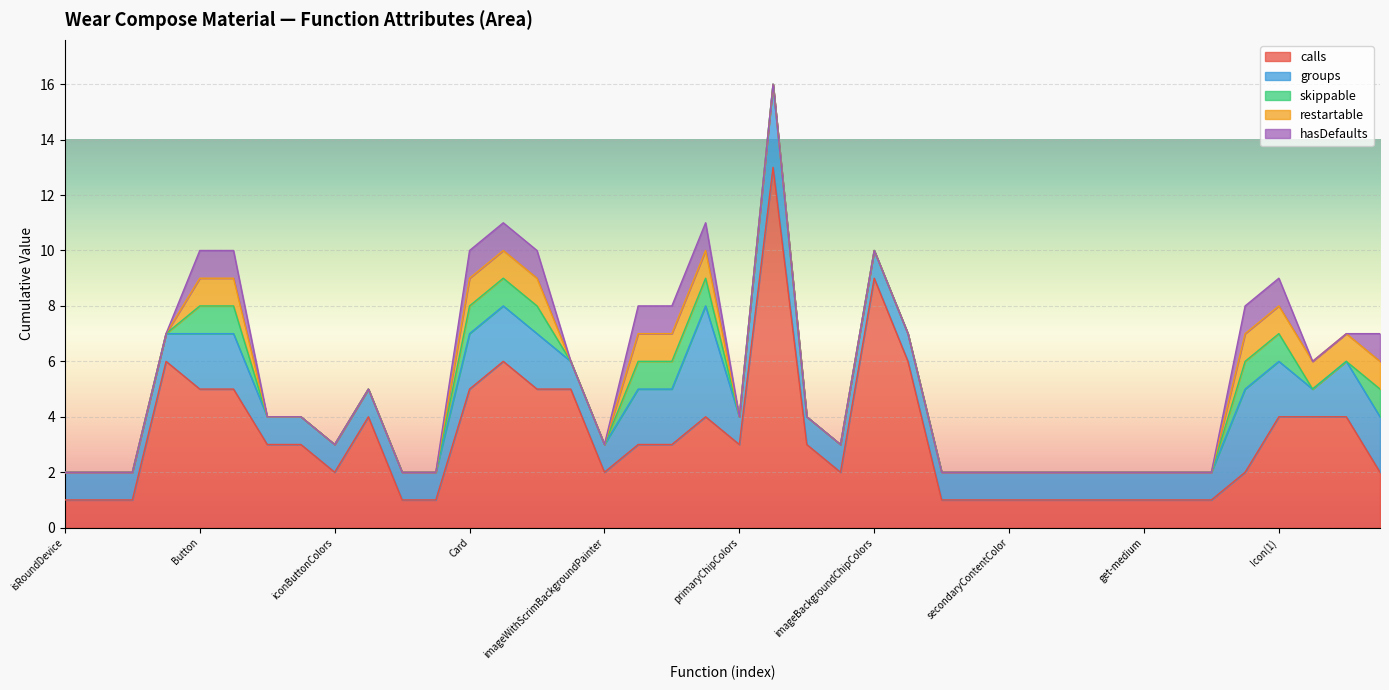

Which has a higher value, secondaryButtonColors or imageResource?

secondaryButtonColors